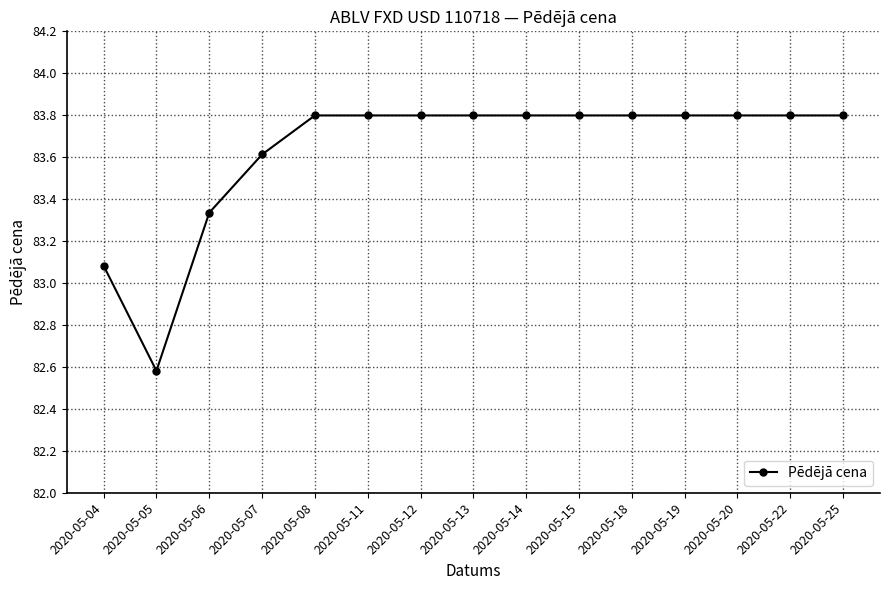

What is the sum of all values?

1254.4